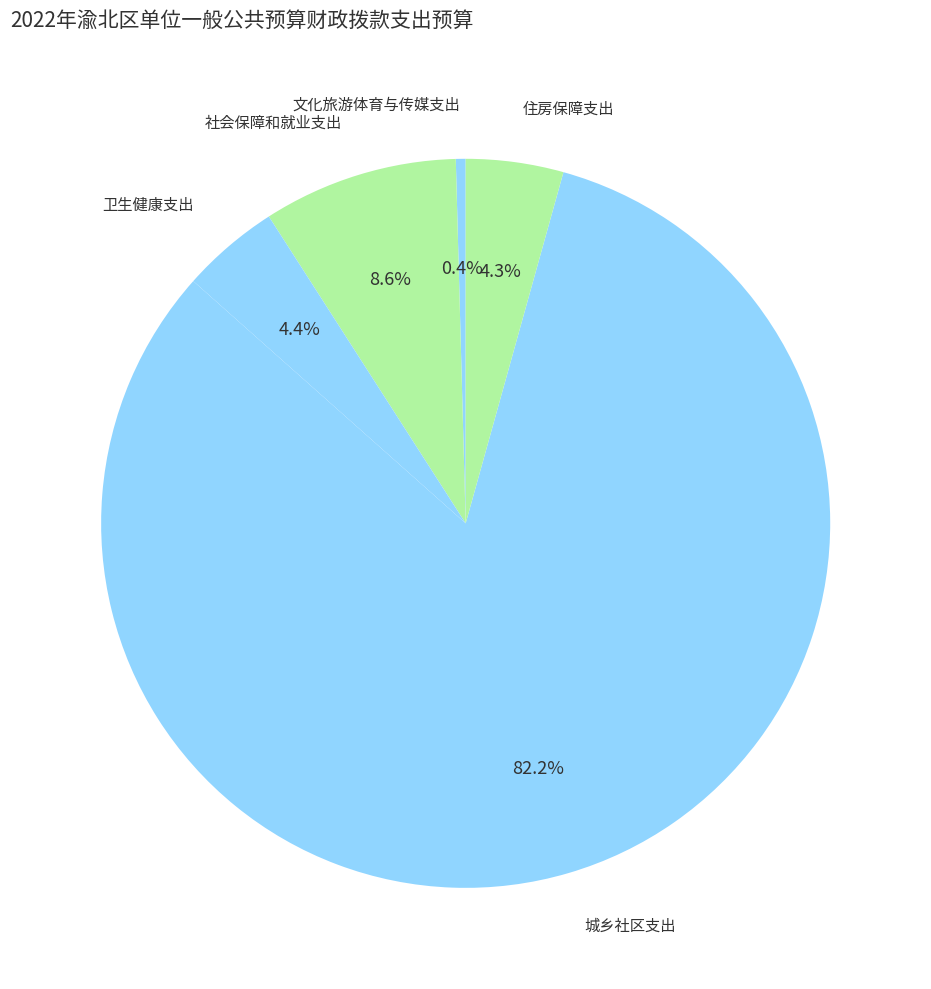

Count the number of slices in the pie.

5